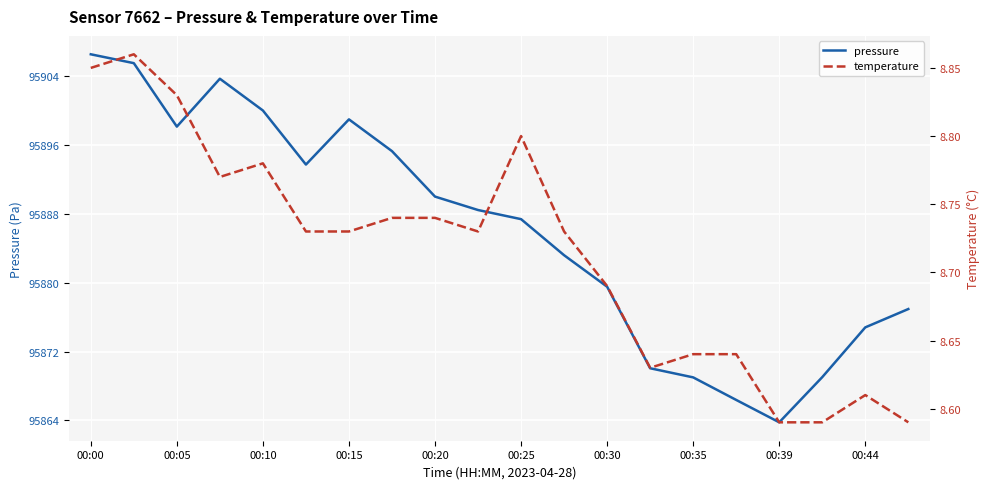

What is the total value across all series at 13?

95878.7